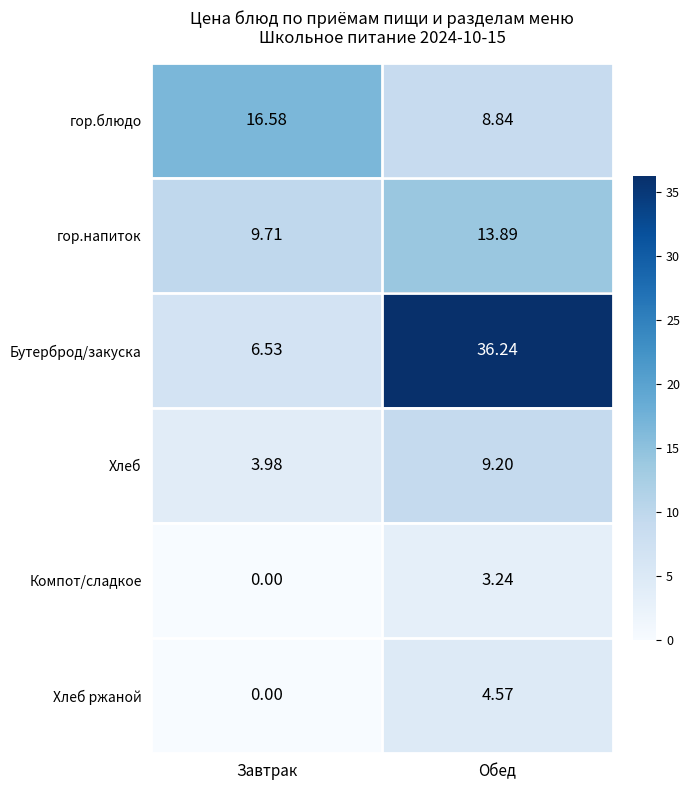

Rank the series by their maximum value, from highest to lowest.

Бутерброд/закуска, гор.блюдо, гор.напиток, Хлеб, Хлеб ржаной, Компот/сладкое